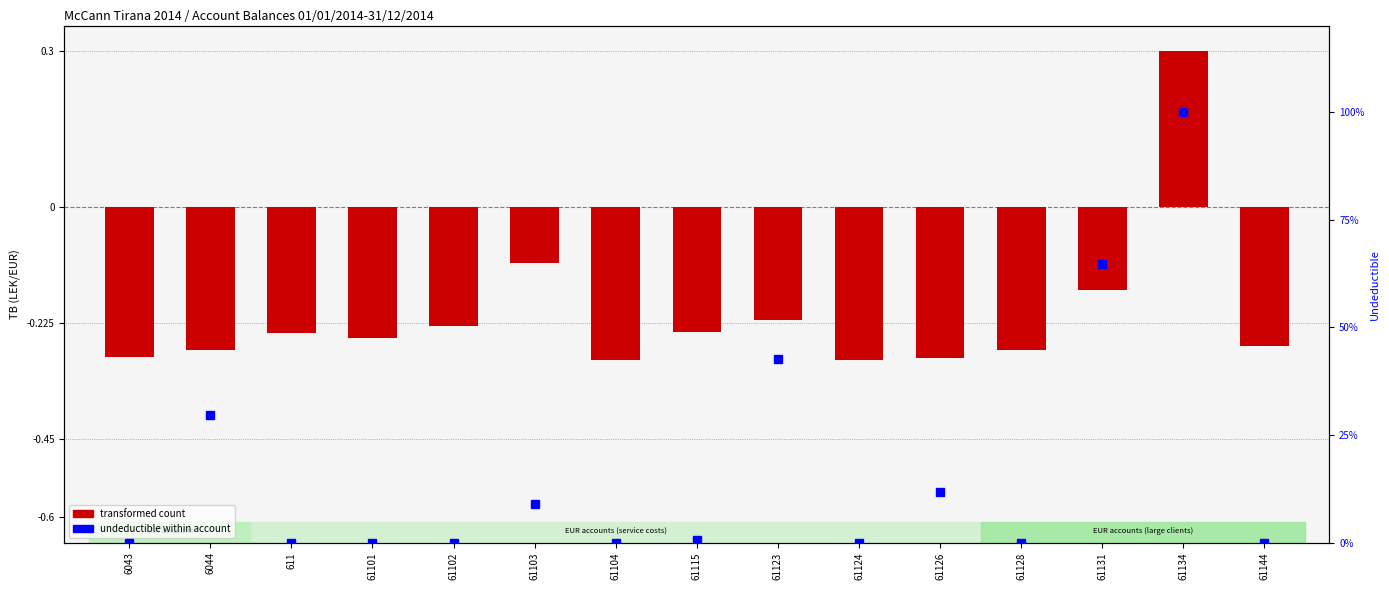

What position from the right is 611?

13